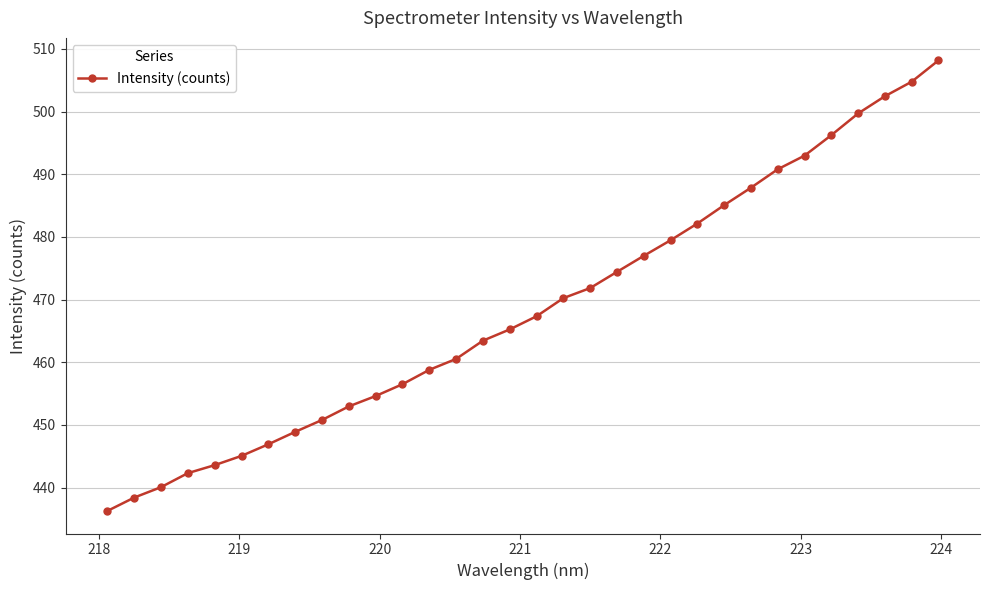

True or false: the data has more than 2 interior local peaks.

False